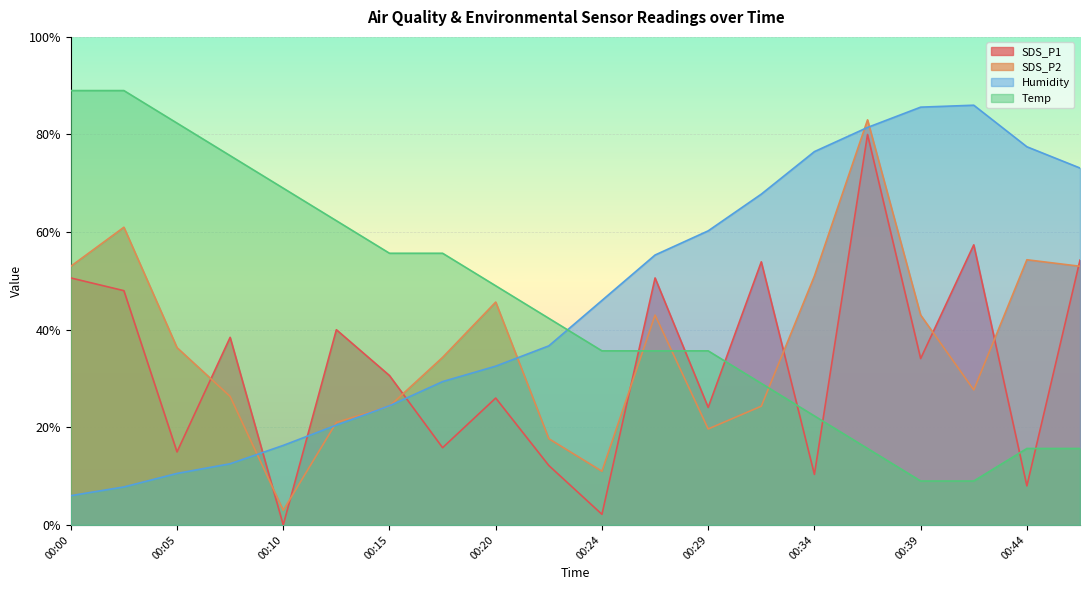

Does the chart display data point markers on the line(s)?

No